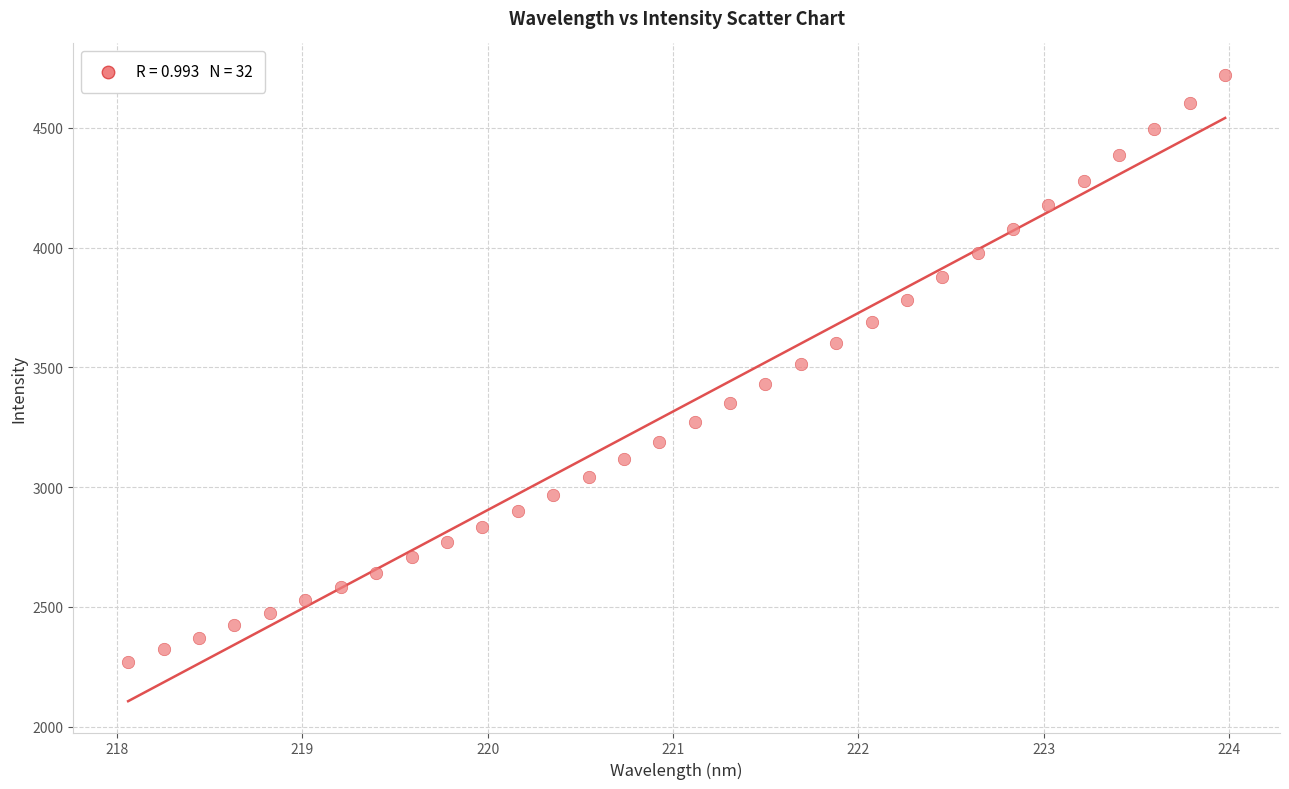

What is the range of X values (max minus min)?

5.9